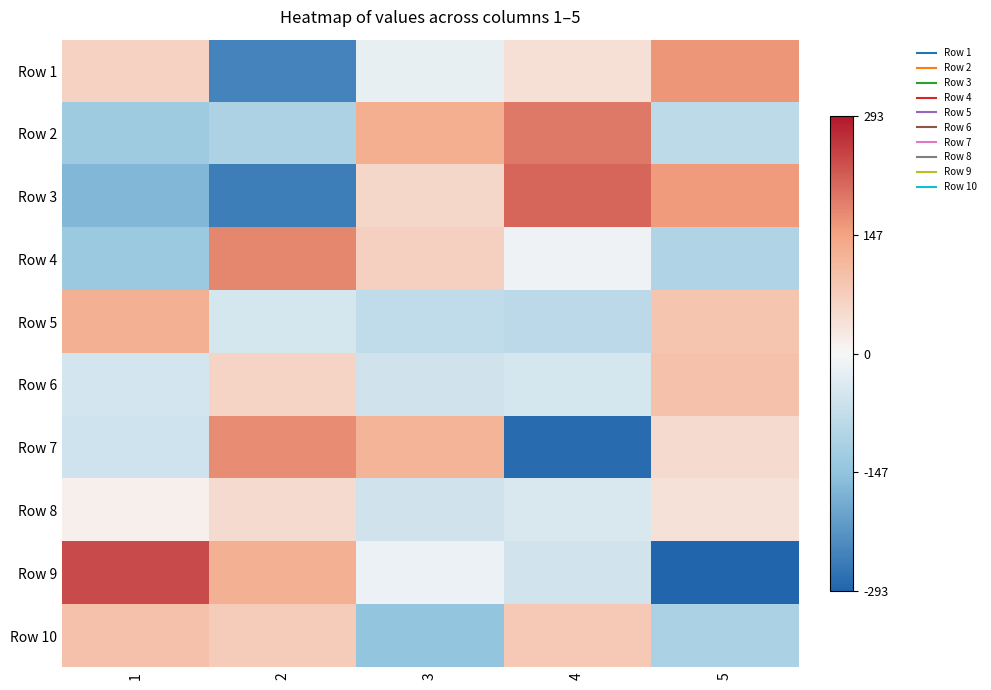

Rank the series by their maximum value, from lowest to highest.

Row 8, Row 10, Row 6, Row 5, Row 1, Row 7, Row 4, Row 2, Row 3, Row 9